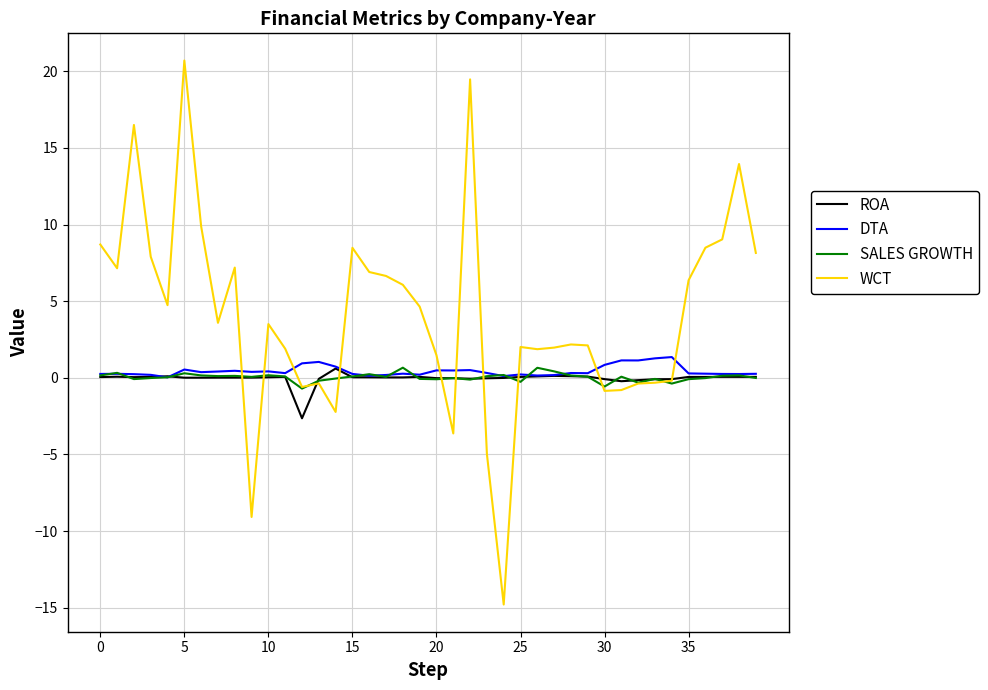

Which series has the widest spread of values?

WCT